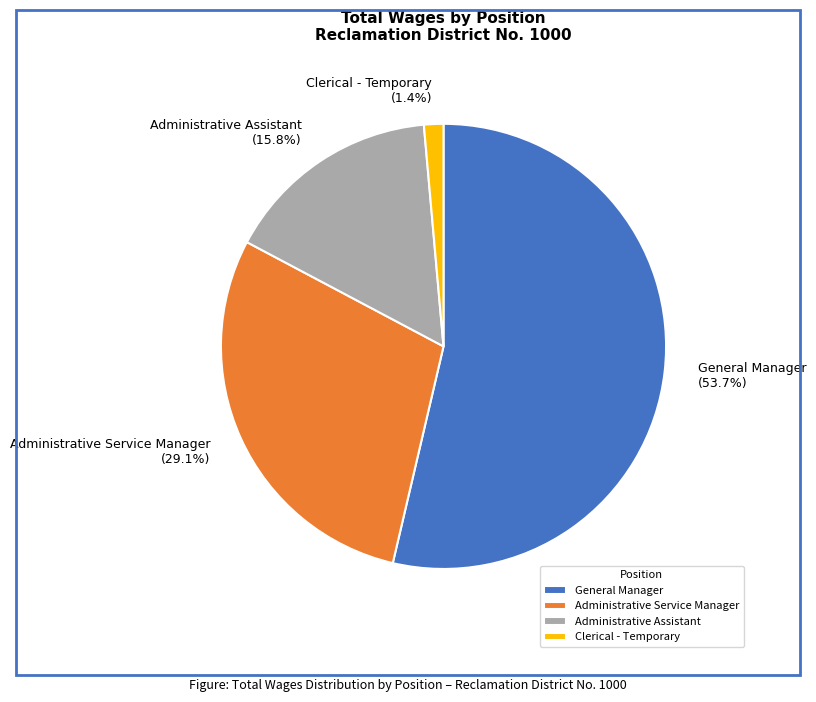

What percentage do Administrative Assistant and General Manager together represent?

69.5%